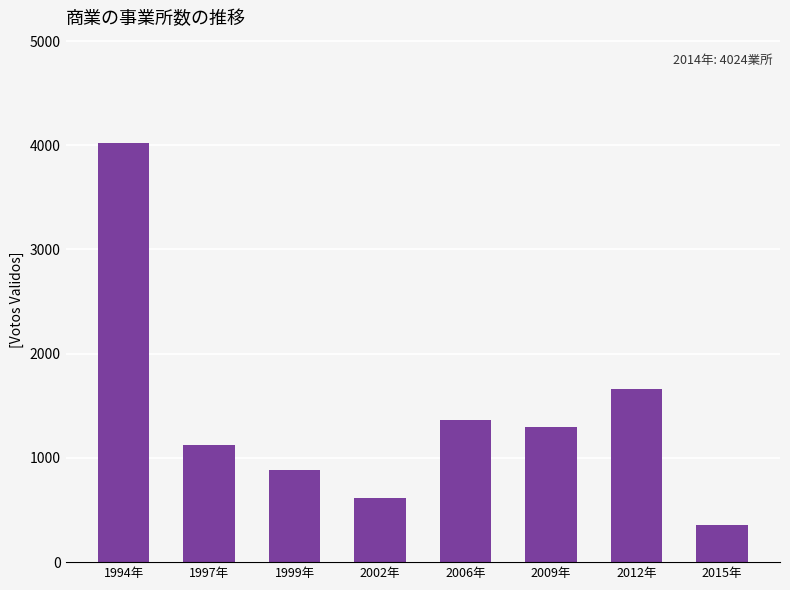

What position from the left is 1994年?

1